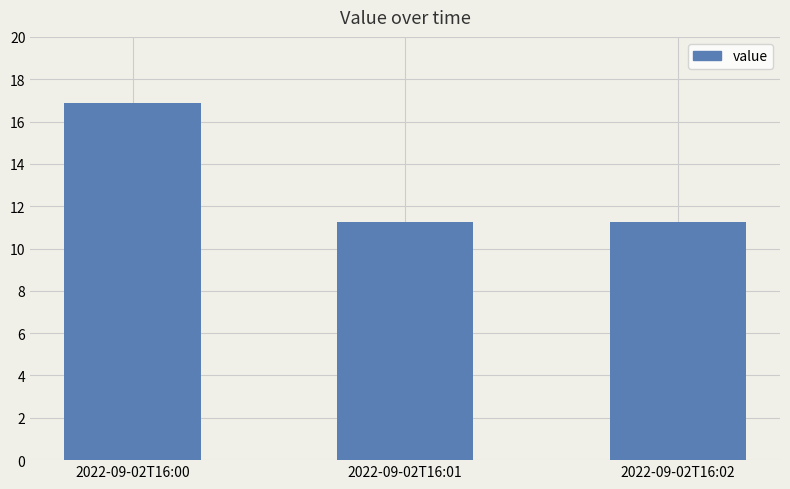

Is it true that the value at 2022-09-02T16:01 is 19.1?

False